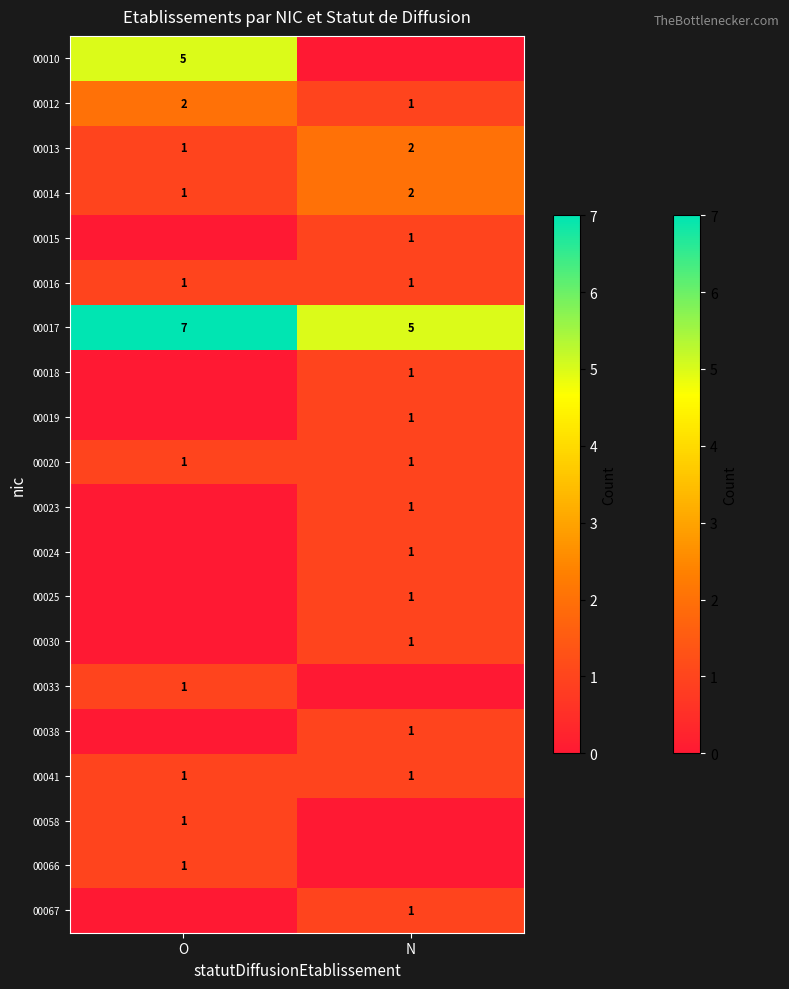

At which category is the sum across all series the highest?

O